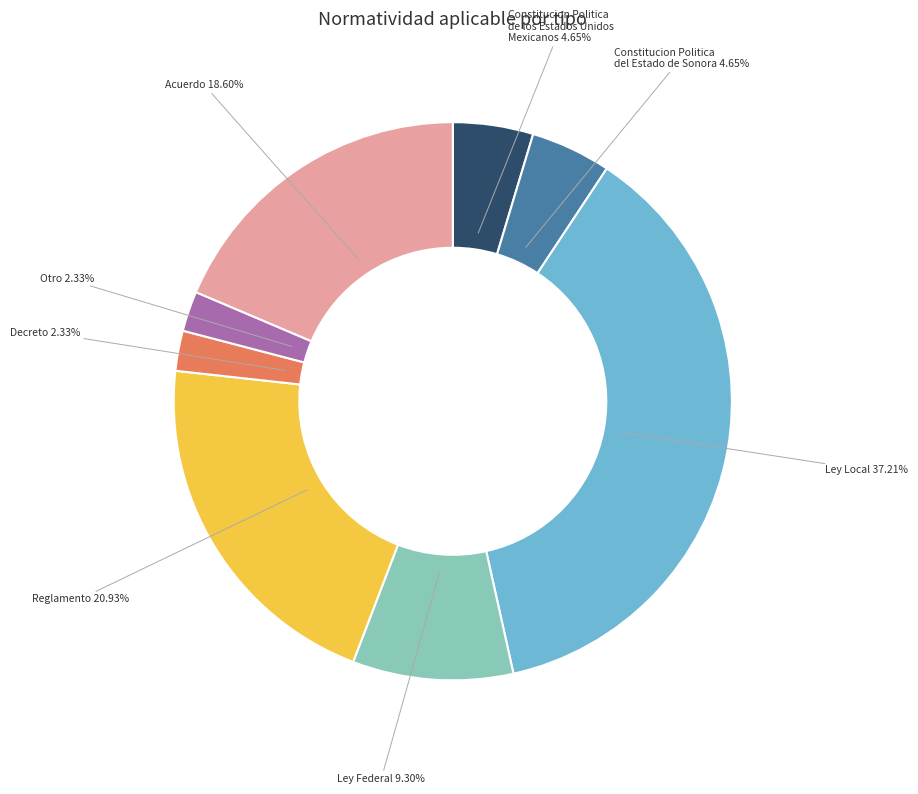

Is there a majority slice in this chart?

No